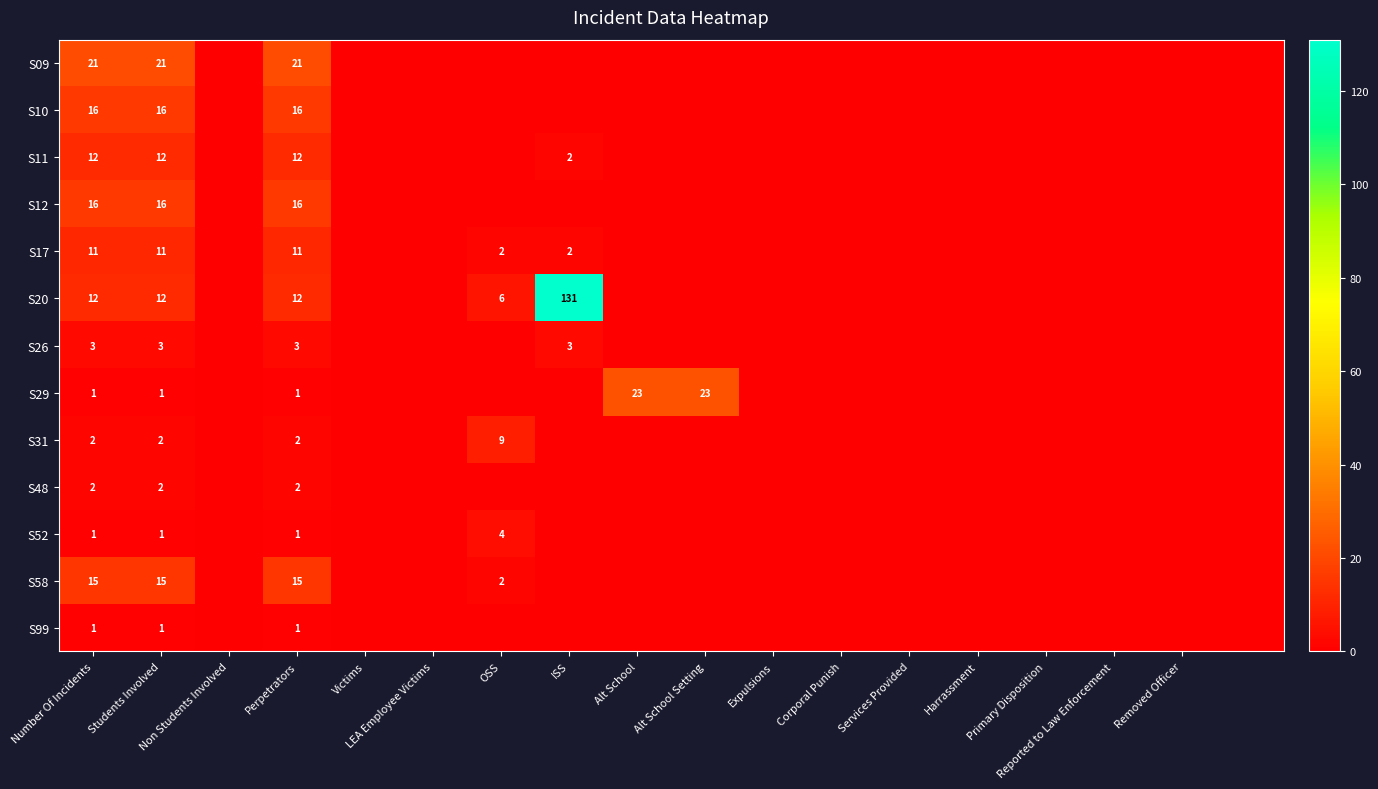

True or false: S52 has a value of 0 at Perpetrators.

False